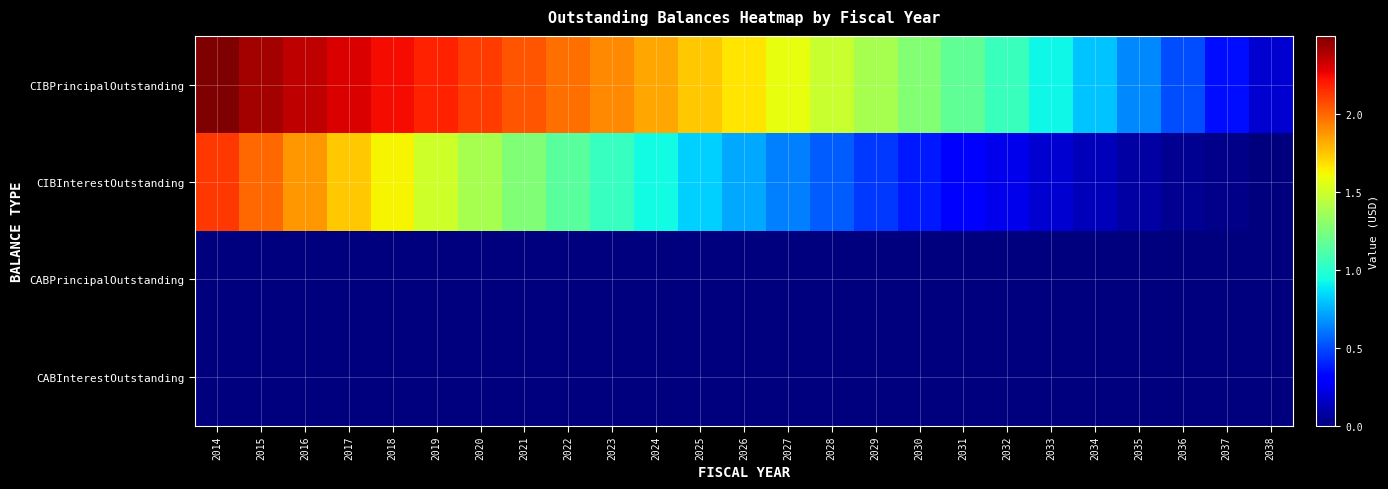

Reading left to right, what are all the values shown in this chart?

CIBPrincipalOutstanding: 2014=24985000.0	2015=24145000.0	2016=23580000.0	2017=22995000.0	2018=22395000.0	2019=21775000.0	2020=21130000.0	2021=20460000.0	2022=19765000.0	2023=19035000.0	2024=18270000.0	2025=17465000.0	2026=16620000.0	2027=15730000.0	2028=14790000.0	2029=13800000.0	2030=12755000.0	2031=11650000.0	2032=10480000.0	2033=9240000.0	2034=7925000.0	2035=6530000.0	2036=5045000.0	2037=3465000.0	2038=1785000.0
CIBInterestOutstanding: 2014=21271140.9	2015=19978522.1	2016=18706978.3	2017=17452684.6	2018=16216165.8	2019=14997947.1	2020=13801928.3	2021=12632209.5	2022=11489790.8	2023=10379522.0	2024=9306628.3	2025=8272984.5	2026=7280590.7	2027=6332684.5	2028=5432815.7	2029=4583609.5	2030=3790434.5	2031=3059071.9	2032=2393115.7	2033=1796446.9	2034=1273234.4	2035=830550.0	2036=476065.7	2037=215446.9	2038=54665.6
CABPrincipalOutstanding: 2014=0.0	2015=0.0	2016=0.0	2017=0.0	2018=0.0	2019=0.0	2020=0.0	2021=0.0	2022=0.0	2023=0.0	2024=0.0	2025=0.0	2026=0.0	2027=0.0	2028=0.0	2029=0.0	2030=0.0	2031=0.0	2032=0.0	2033=0.0	2034=0.0	2035=0.0	2036=0.0	2037=0.0	2038=0.0
CABInterestOutstanding: 2014=0.0	2015=0.0	2016=0.0	2017=0.0	2018=0.0	2019=0.0	2020=0.0	2021=0.0	2022=0.0	2023=0.0	2024=0.0	2025=0.0	2026=0.0	2027=0.0	2028=0.0	2029=0.0	2030=0.0	2031=0.0	2032=0.0	2033=0.0	2034=0.0	2035=0.0	2036=0.0	2037=0.0	2038=0.0